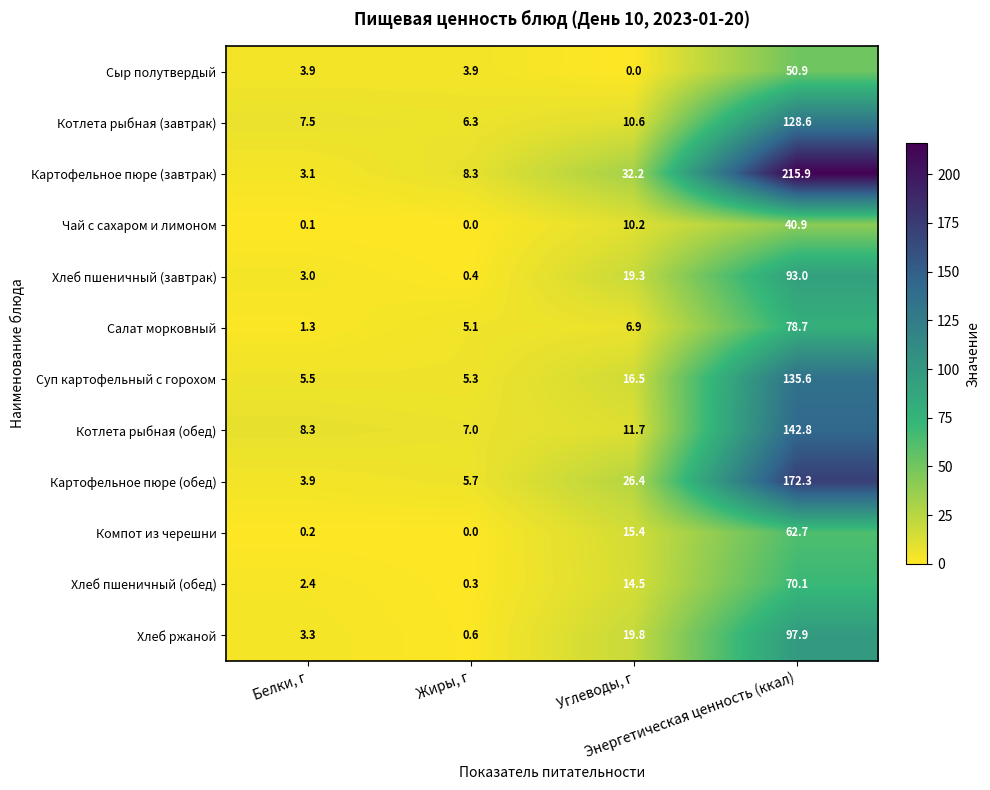

Rank the series by their maximum value, from lowest to highest.

Чай с сахаром и лимоном, Сыр полутвердый, Компот из черешни, Хлеб пшеничный (обед), Салат морковный, Хлеб пшеничный (завтрак), Хлеб ржаной, Котлета рыбная (завтрак), Суп картофельный с горохом, Котлета рыбная (обед), Картофельное пюре (обед), Картофельное пюре (завтрак)